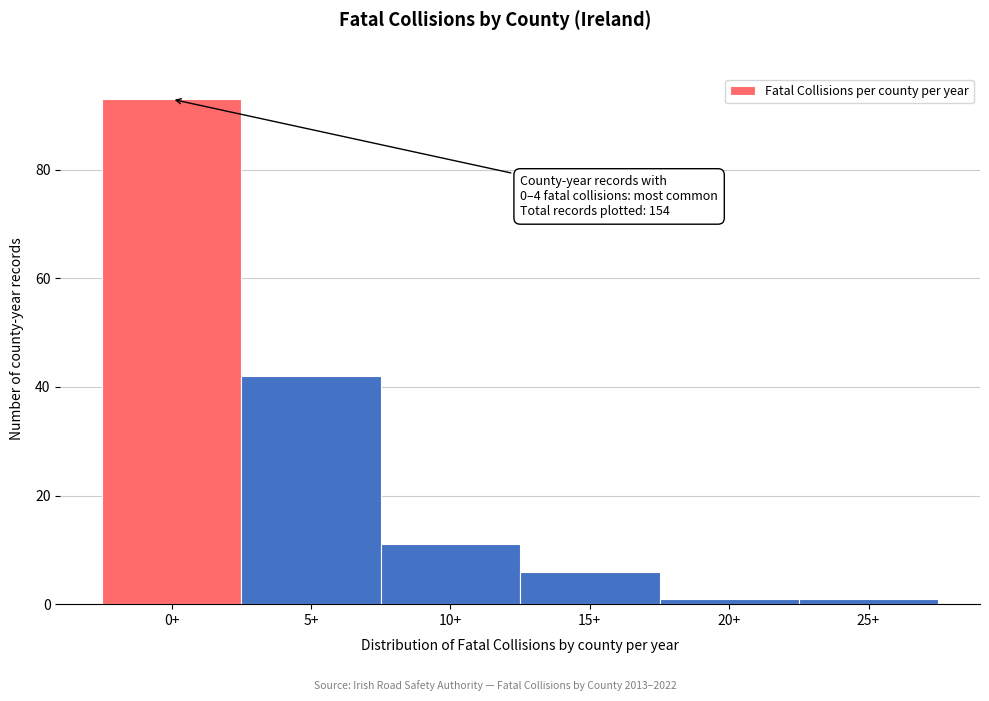

Reading left to right, what are all the values shown in this chart?

93	42	11	6	1	1